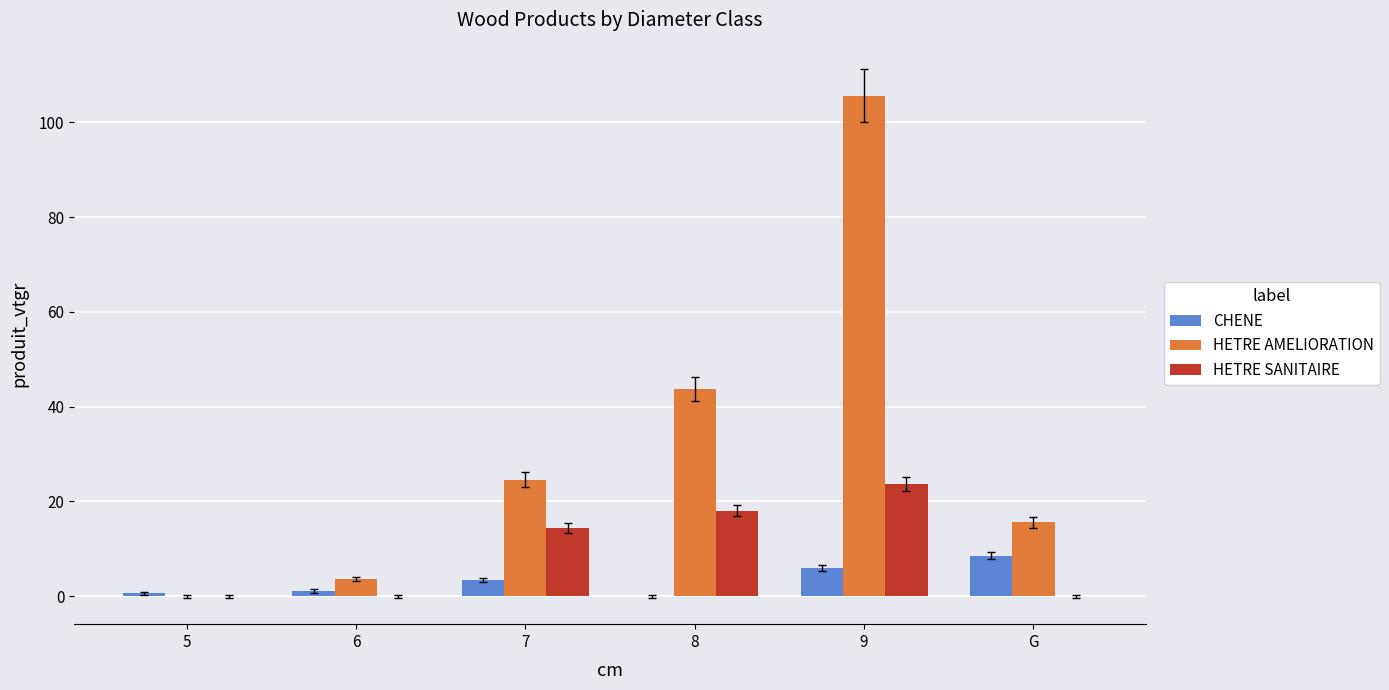

What is the total value across all series at 7?

42.5